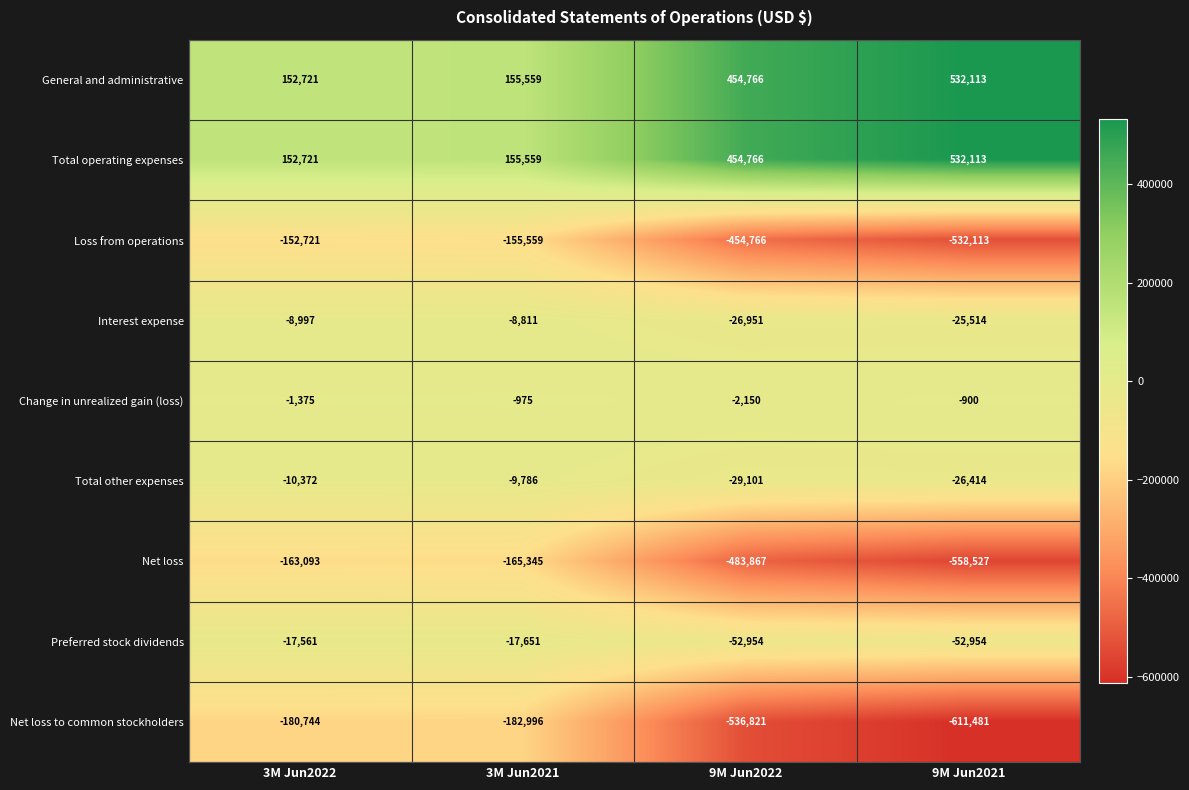

What is the difference between the highest and lowest values at 3M Jun2021?

338555